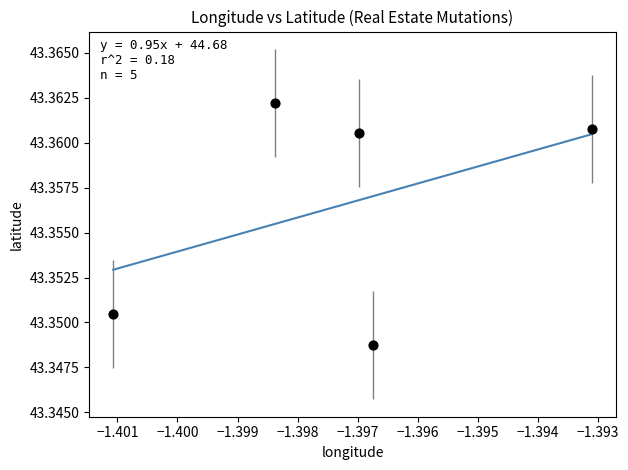

What is the average X value?

-1.4